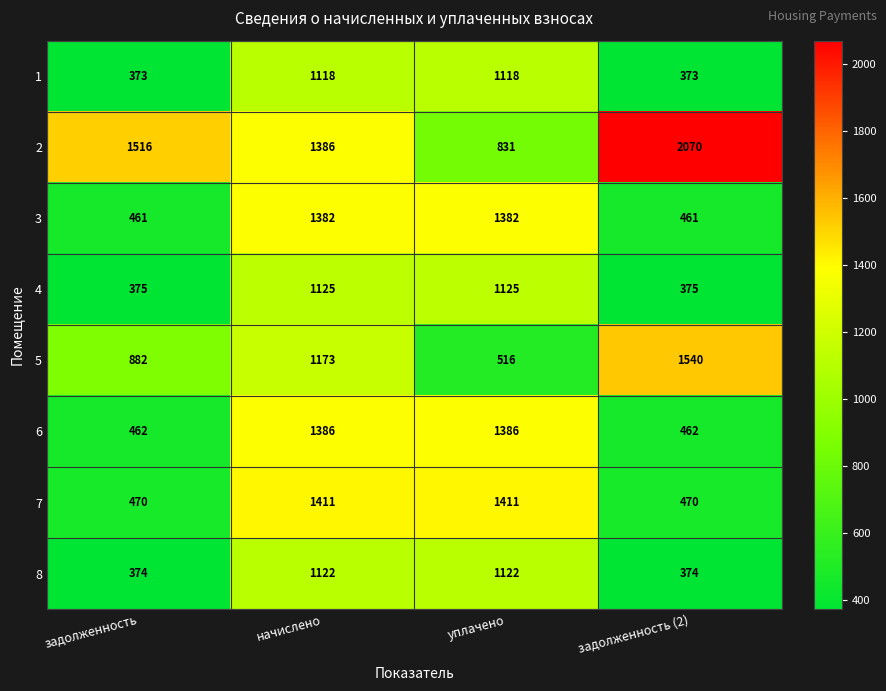

What is the maximum value shown in the chart?

2070